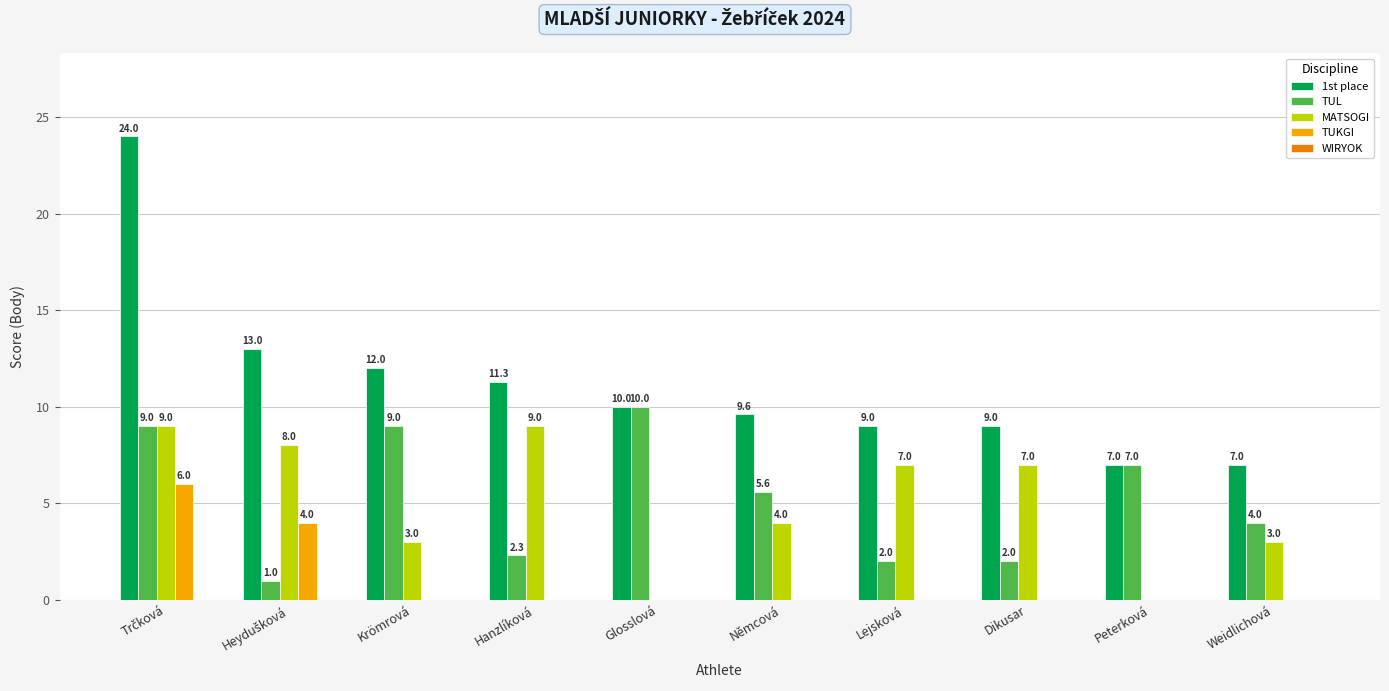

Which series has the largest total across all categories?

1st place